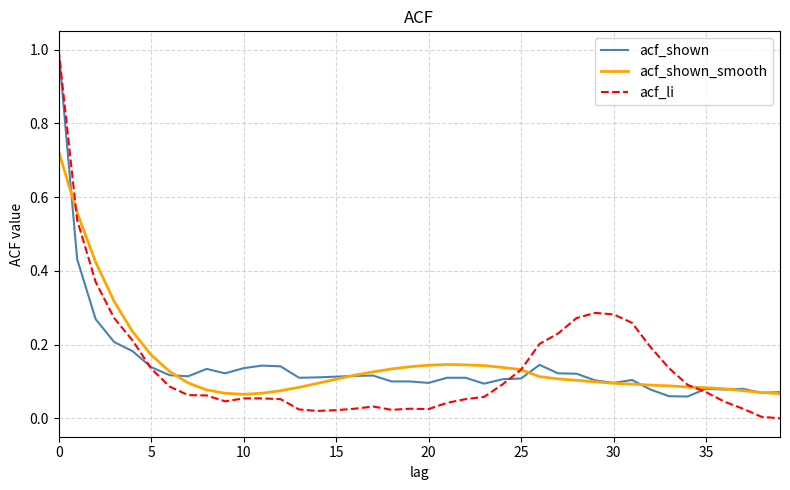

Which series has the largest range (max minus min)?

acf_li